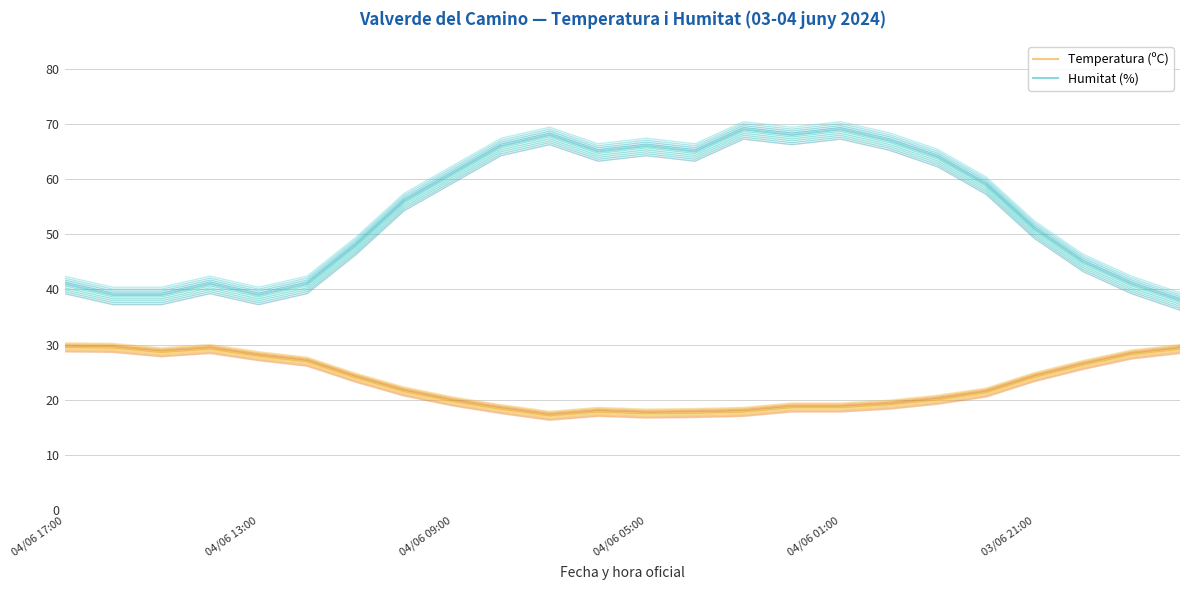

True or false: Temperatura (ºC) and Humitat (%) intersect in this chart.

False